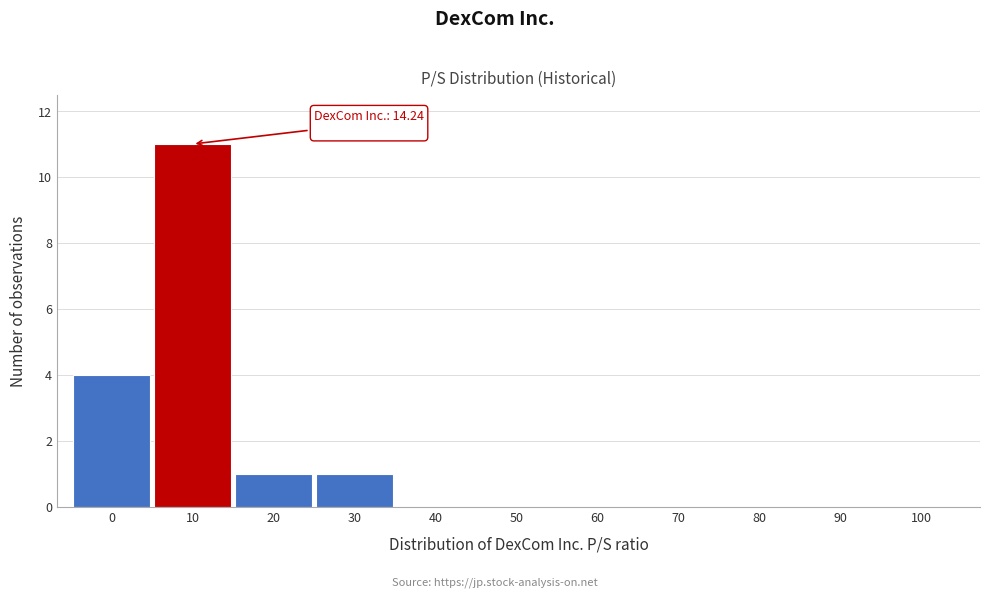

Reading left to right, list all the values displayed in this chart.

0=4	10=11	20=1	30=1	40=0	50=0	60=0	70=0	80=0	90=0	100=0